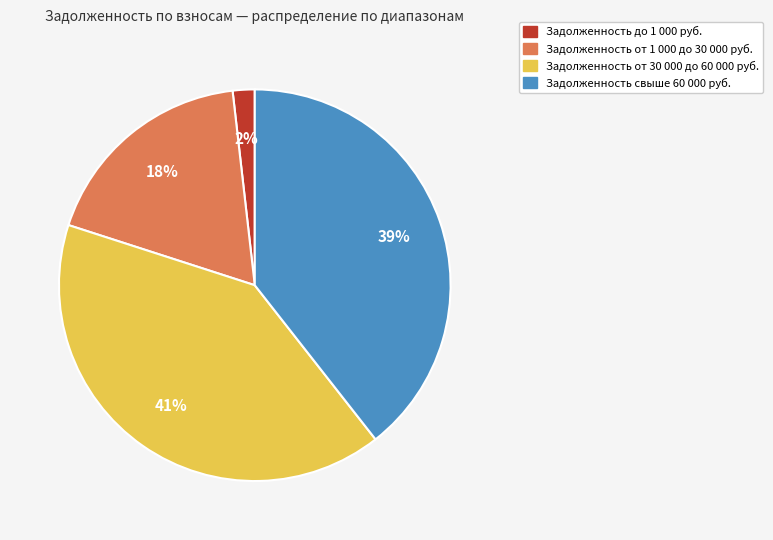

To the nearest percent, what is the average slice percentage?

25%